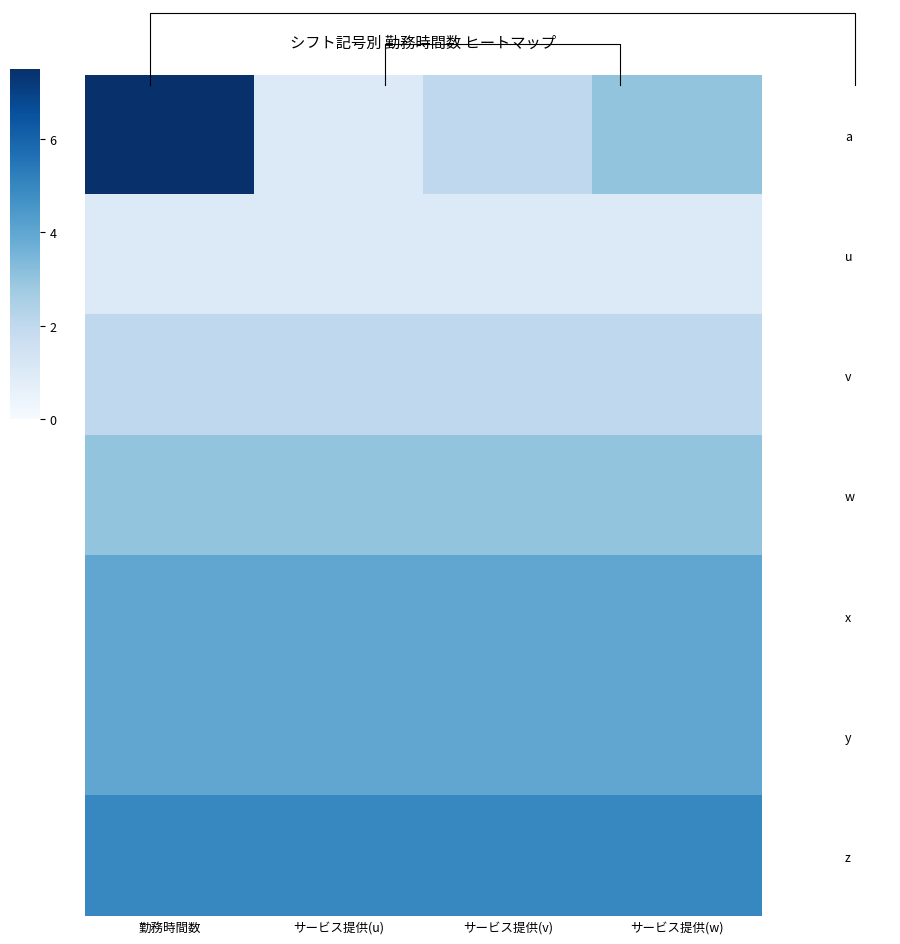

Which category has the lowest value across all series?

サービス提供(u)